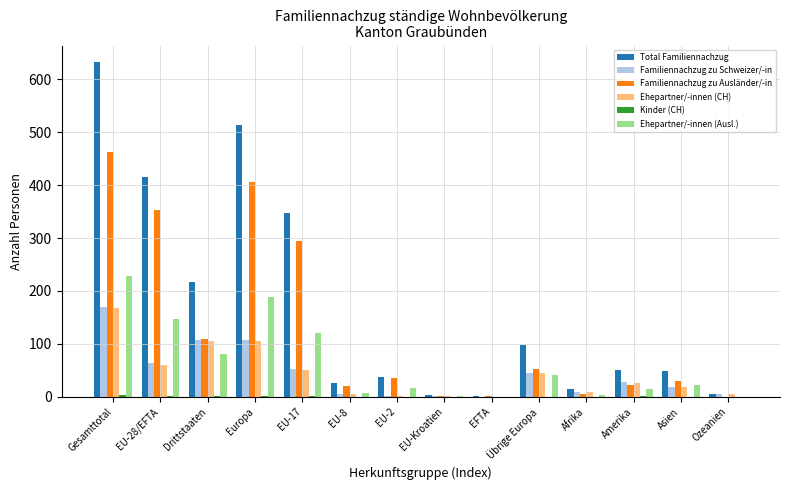

Which series has the widest spread of values?

Total Familiennachzug